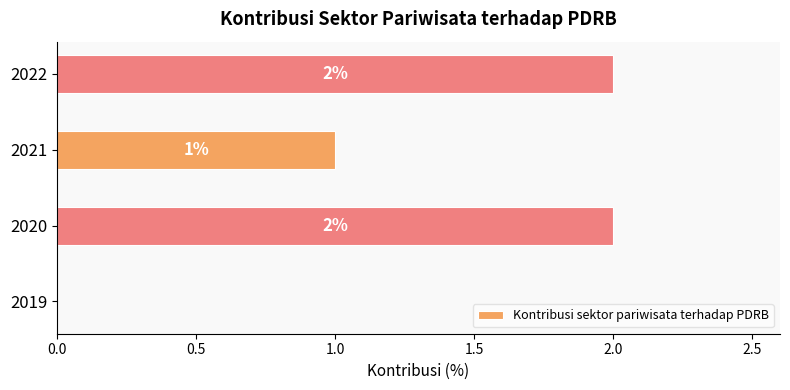

What is the change in value from 2019 to 2020?

+2